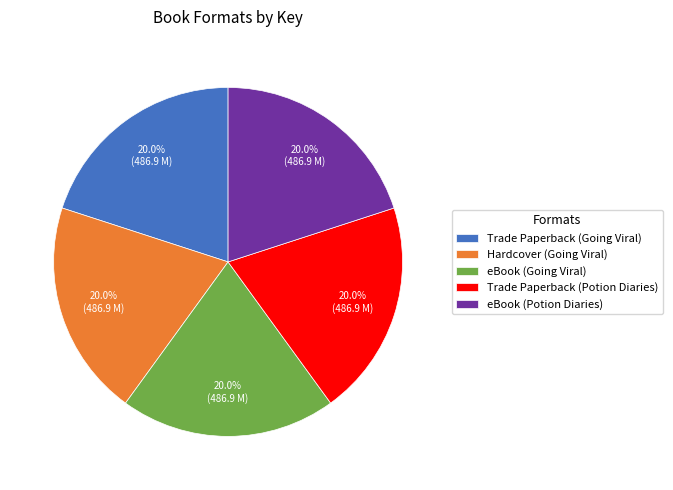

What is the ratio of the value at Trade Paperback (Going Viral) to the value at Hardcover (Going Viral)?

1.0